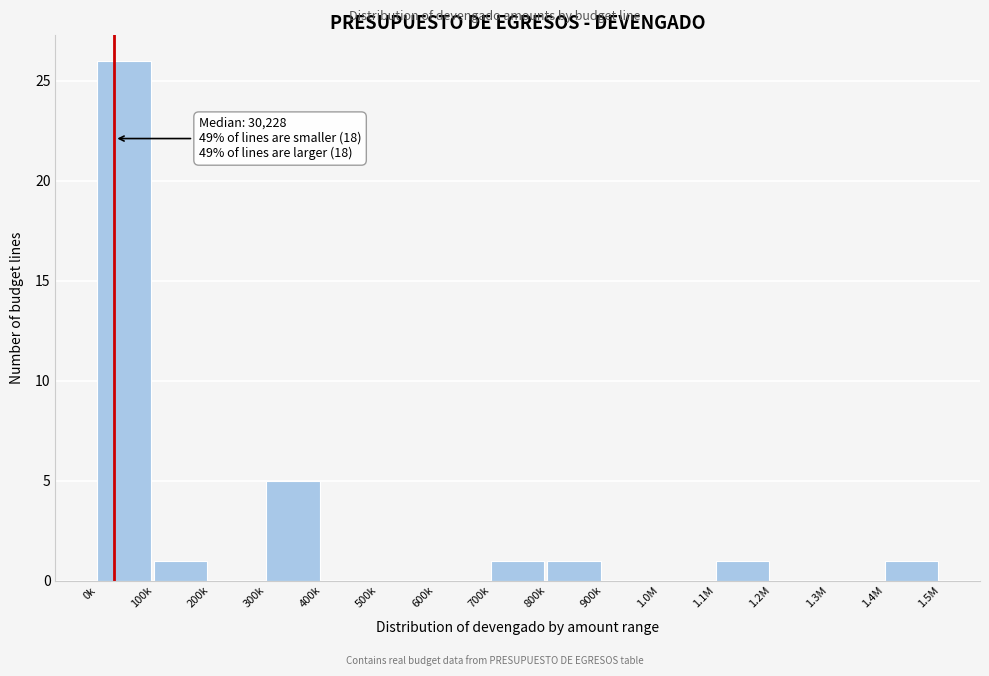

Reading right to left, extract all data points from this chart.

1.4M=1	1.3M=0	1.2M=0	1.1M=1	1.0M=0	900k=0	800k=1	700k=1	600k=0	500k=0	400k=0	300k=5	200k=0	100k=1	0k=26